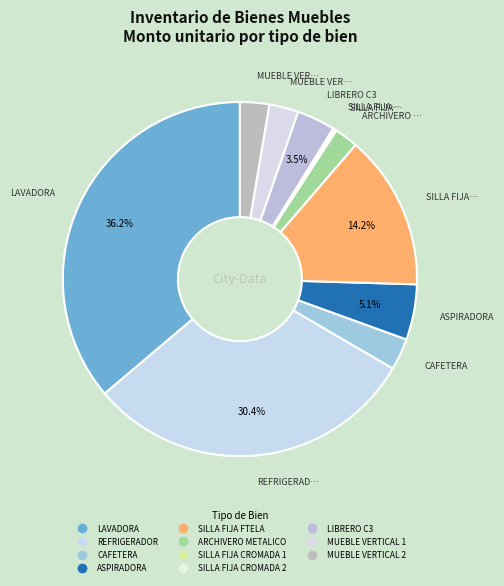

To the nearest percent, what is the difference between the largest and smallest slice percentages?

36%